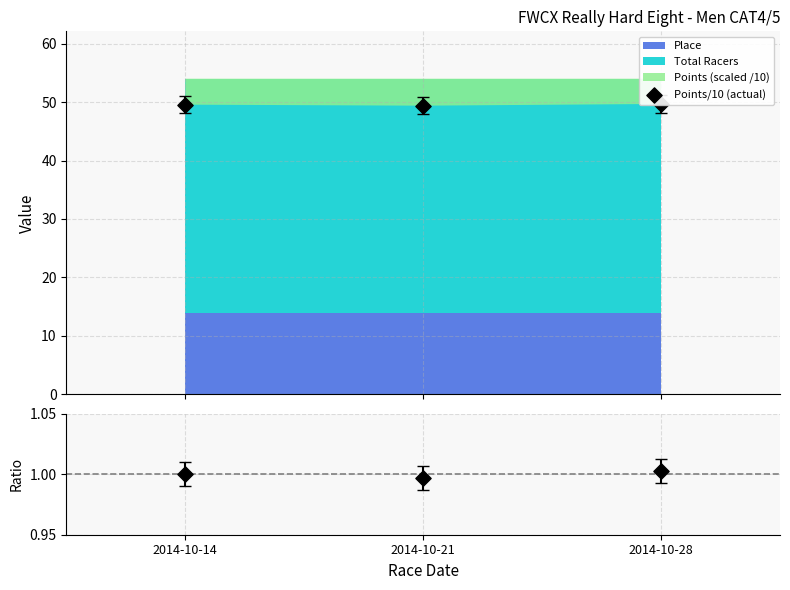

At which category is the sum across all series the highest?

2014-10-28